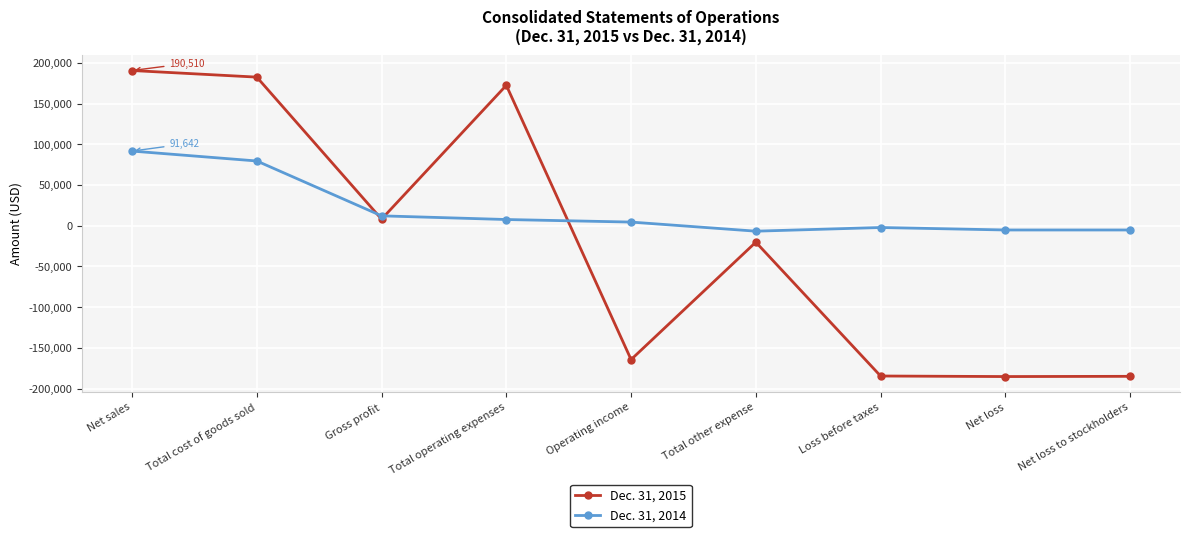

What is the label of the 7th point from the left?

Loss before taxes